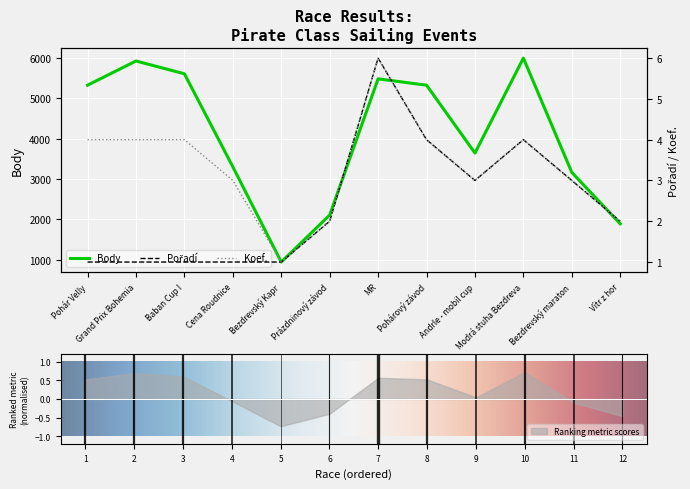

At MR, list the series in order from smallest to largest.

Pořadí, Koef., Body